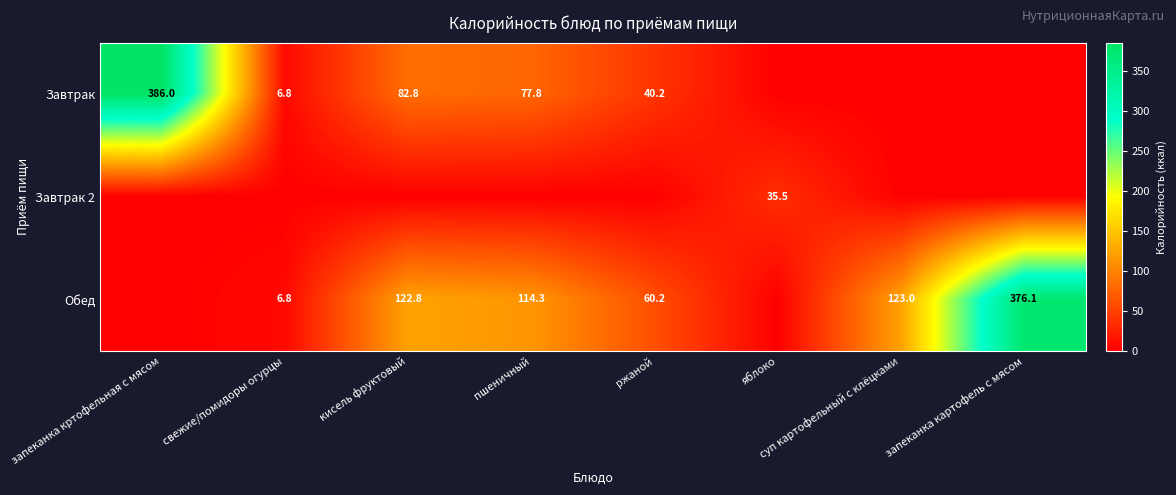

True or false: Обед has a value of 9.3 at свежие/помидоры огурцы.

False